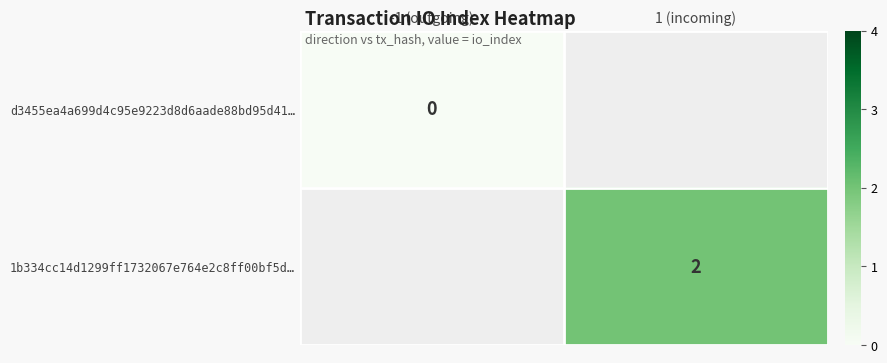

Is it true that 1b334cc14d1299ff1732067e764e2c8ff00bf5d… equals 3 at 1 (incoming)?

False